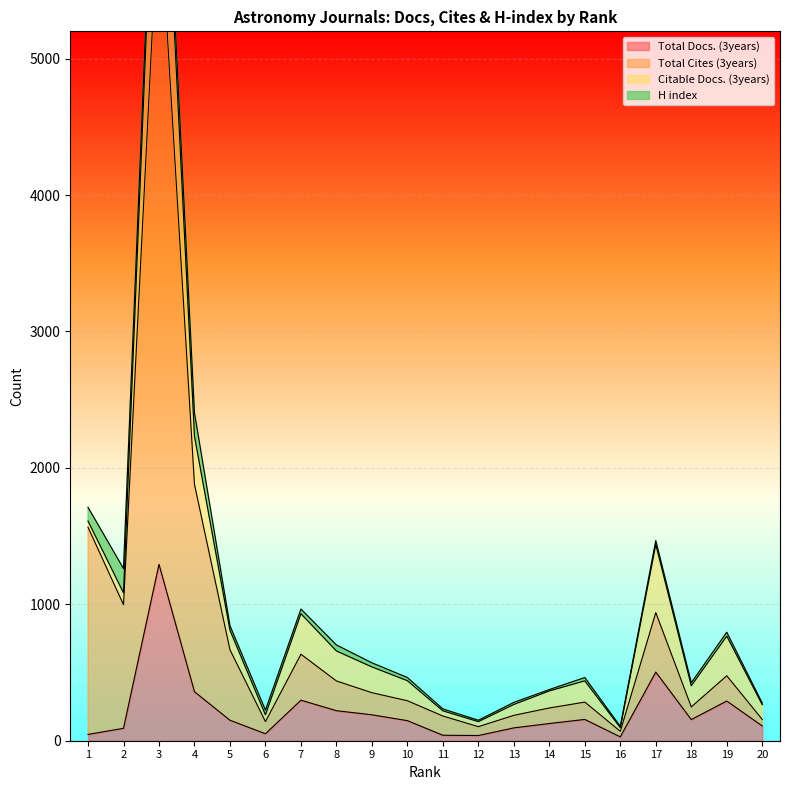

The Total Docs. (3years) series shows 220 at 8. True or false?

True